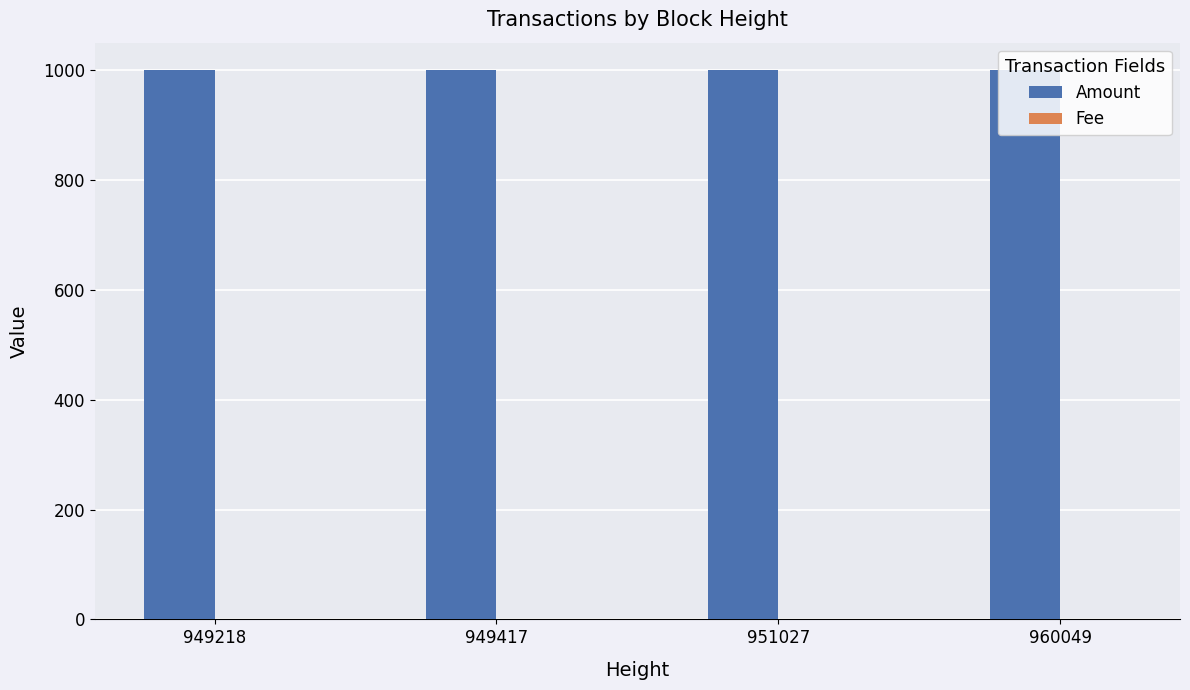

How many groups of bars are there?

4